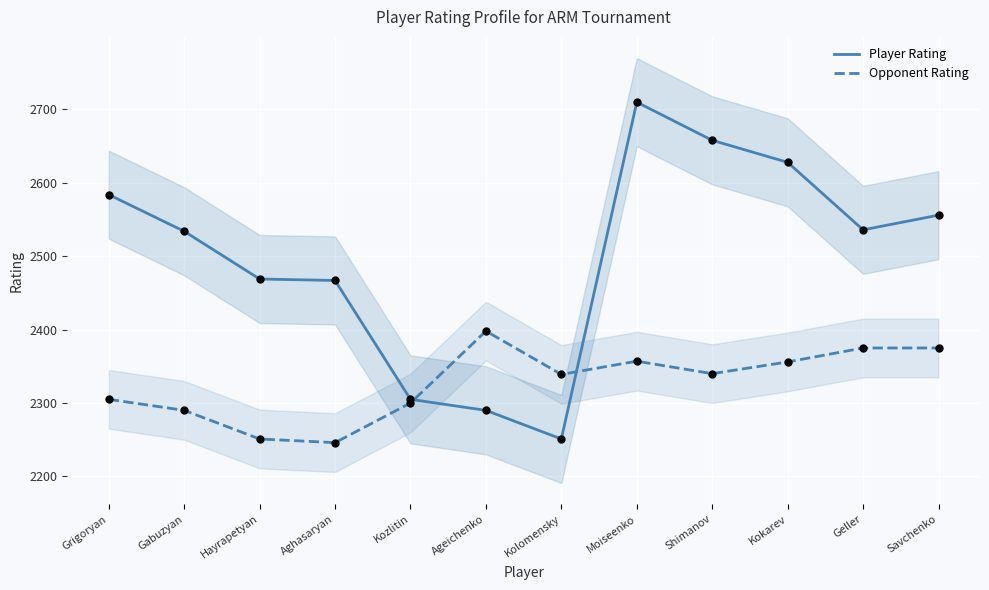

At which category is the sum across all series the highest?

Moiseenko